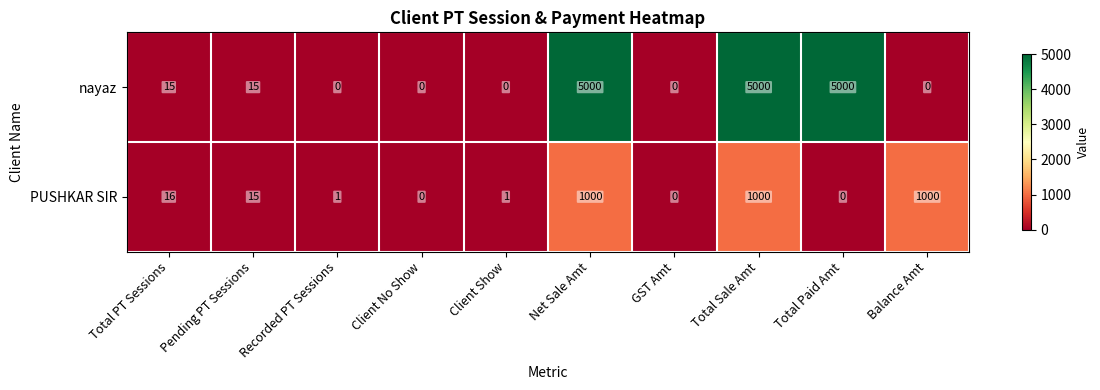

How many series are shown in this chart?

2